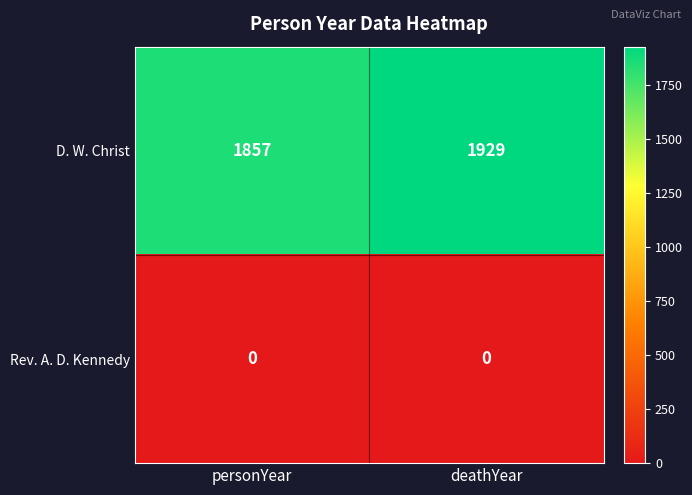

What is the difference between the maximum and minimum values in the D. W. Christ series?

72